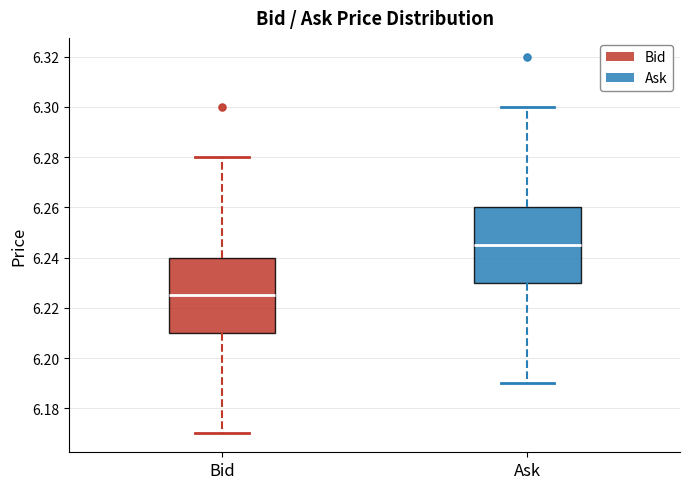

Reading left to right, transcribe this box plot: for each box, give where its median line is, the range the box spans, and where its two whiskers end, as read against the y-axis. The values are not printed on the chart, so give them approximately, as read against the axis.

Bid: median 6.226, box 6.210 to 6.240, whiskers 6.170 to 6.280
Ask: median 6.246, box 6.230 to 6.260, whiskers 6.190 to 6.300